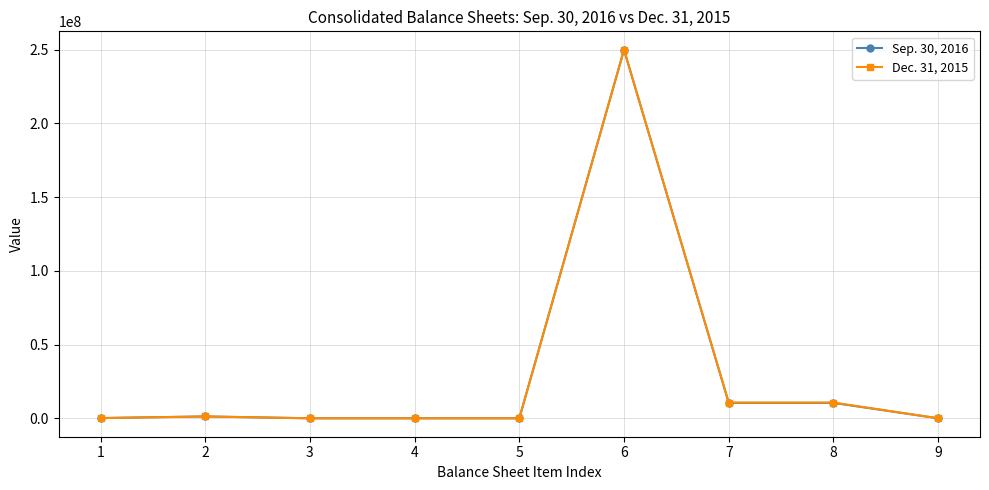

Is the value of Sep. 30, 2016 at 8 greater than the value of Dec. 31, 2015 at 3?

Yes